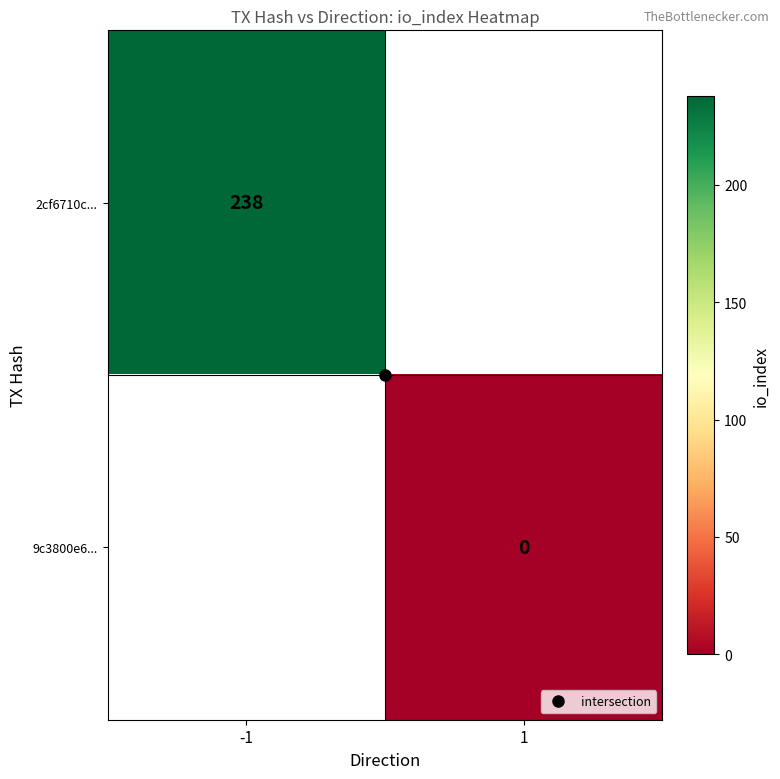

List the labels in order of 2cf6710c... value, largest first.

-1, 1